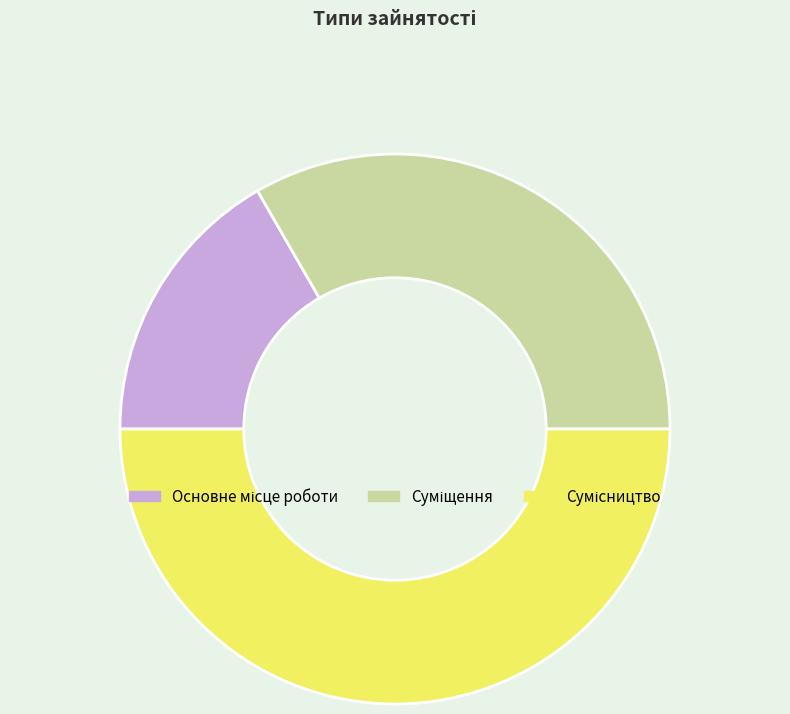

Is there a majority slice in this chart?

No